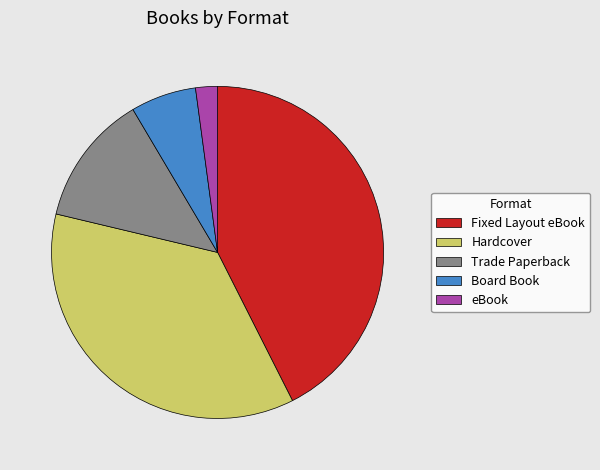

What is the ratio of the value at Hardcover to the value at eBook?

17.0